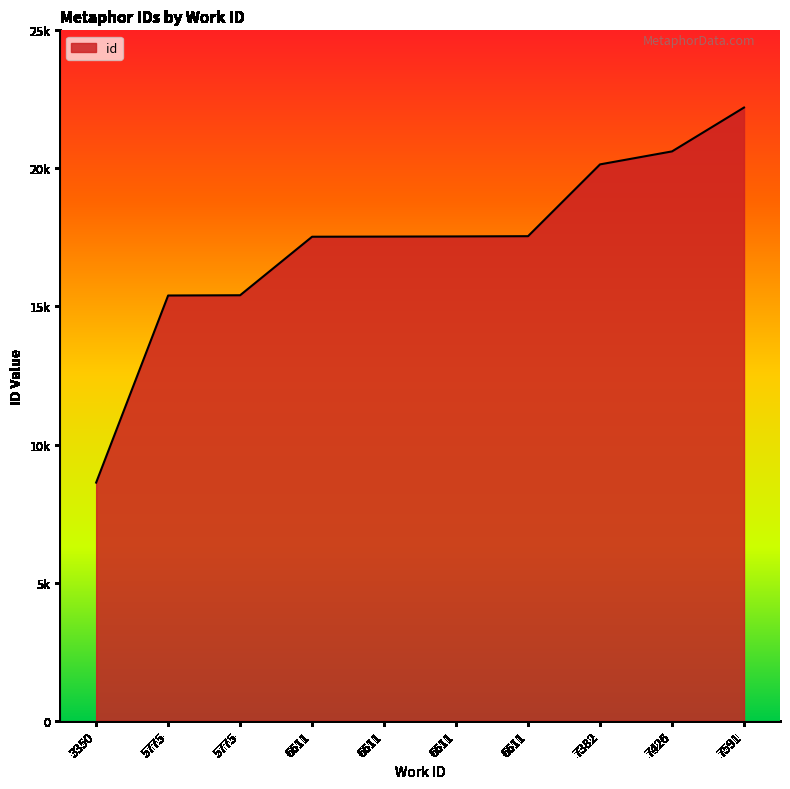

What is the ratio of the value at 5775 to the value at 3350?

1.8